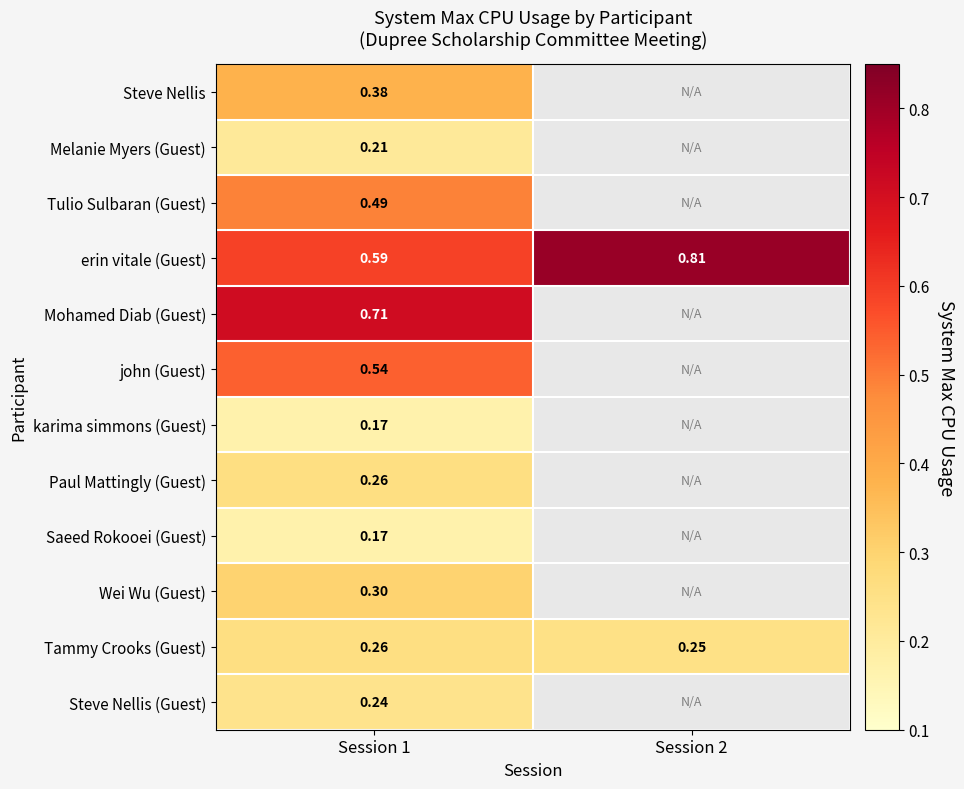

Is the value of Tammy Crooks (Guest) at Session 2 greater than the value of Saeed Rokooei (Guest) at Session 1?

Yes